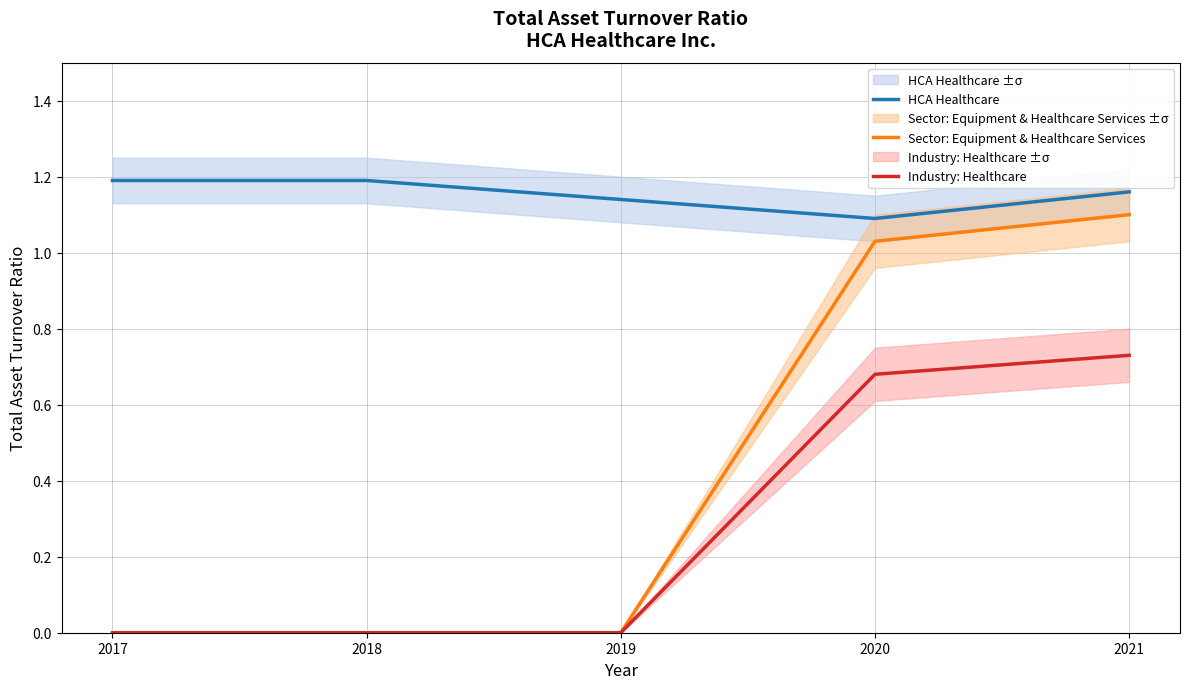

Does the chart display data point markers on the line(s)?

No